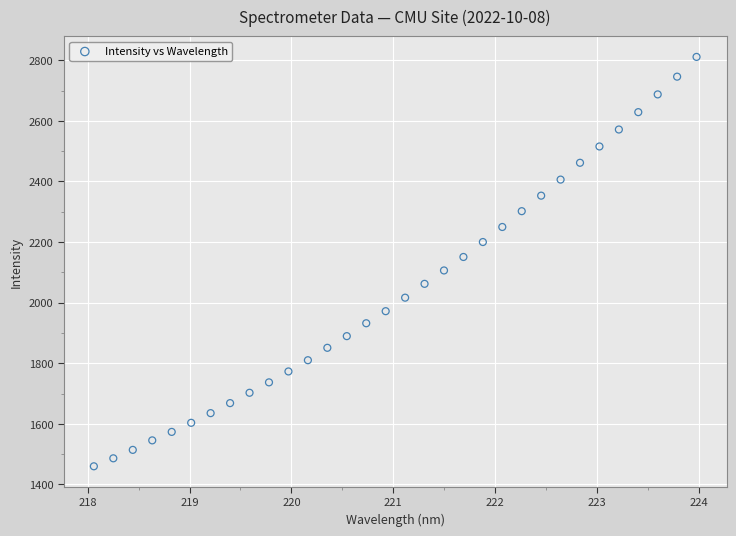

What is the range of Y values (max minus min)?

1351.0